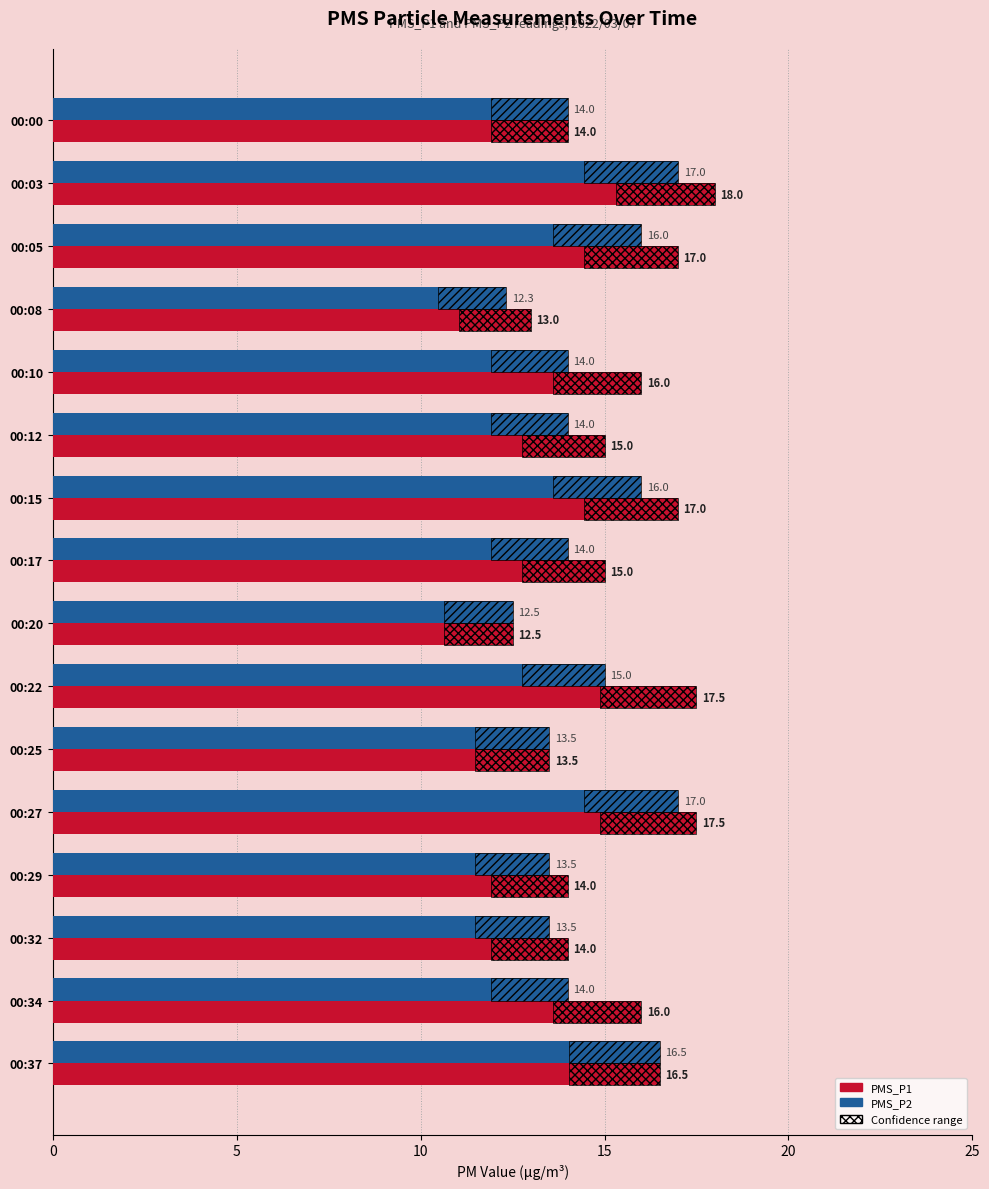

Which series has the widest spread of values?

PMS_P1